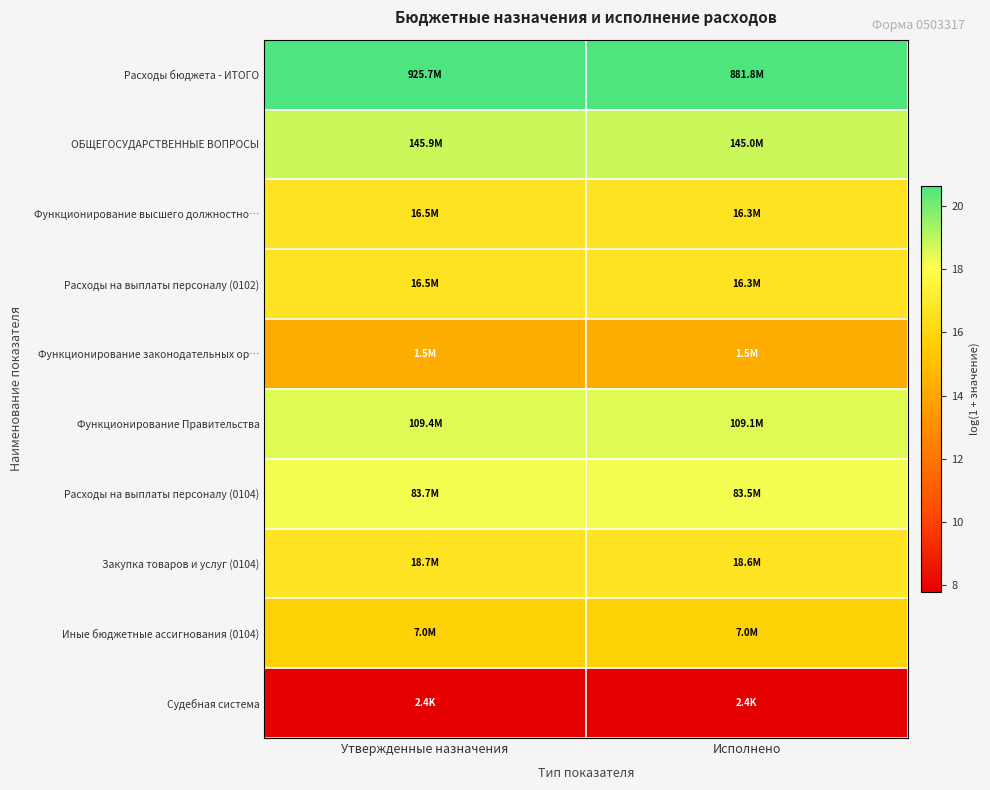

Which label corresponds to the smallest value in the chart?

Утвержденные назначения